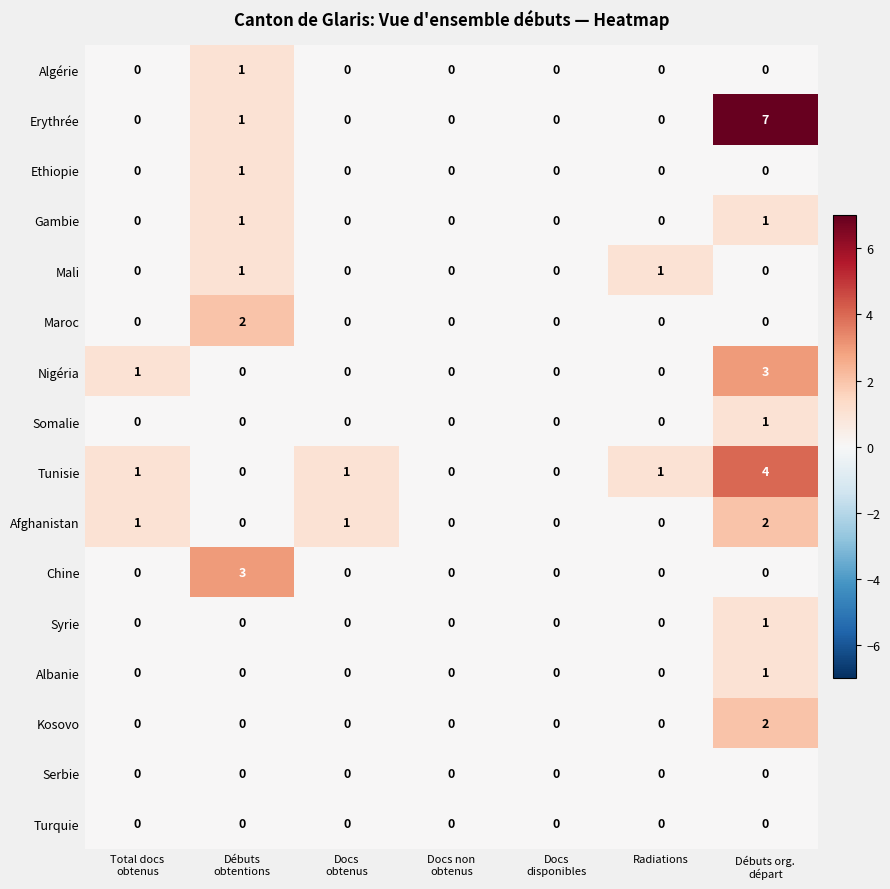

At which category is the sum across all series the highest?

Débuts org.
départ